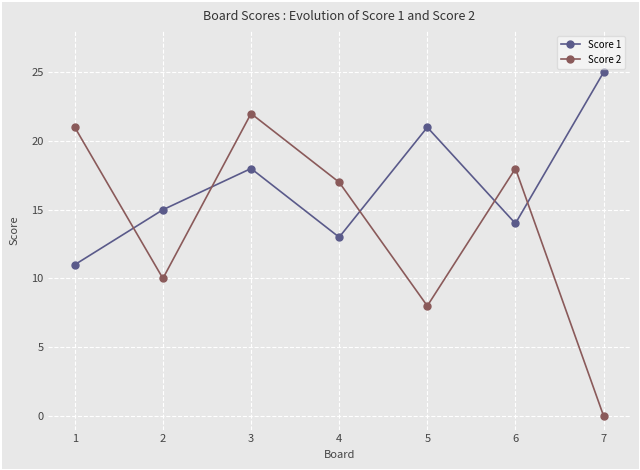

Which series ends up on top after the final intersection of Score 1 and Score 2?

Score 1